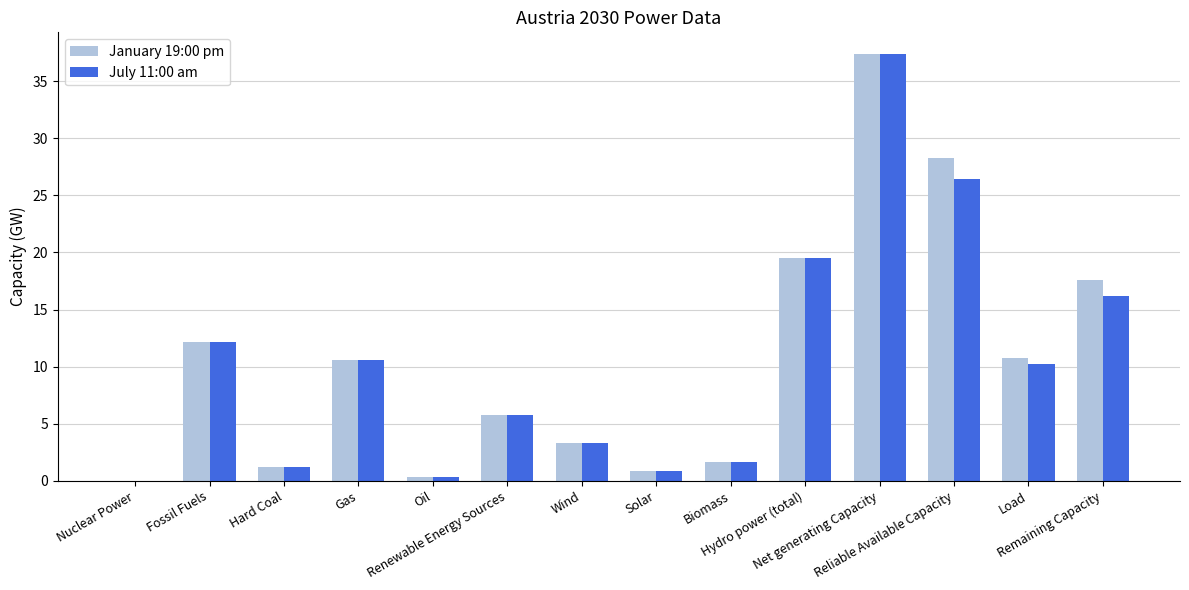

At which label does January 19:00 pm first exceed 10?

Fossil Fuels